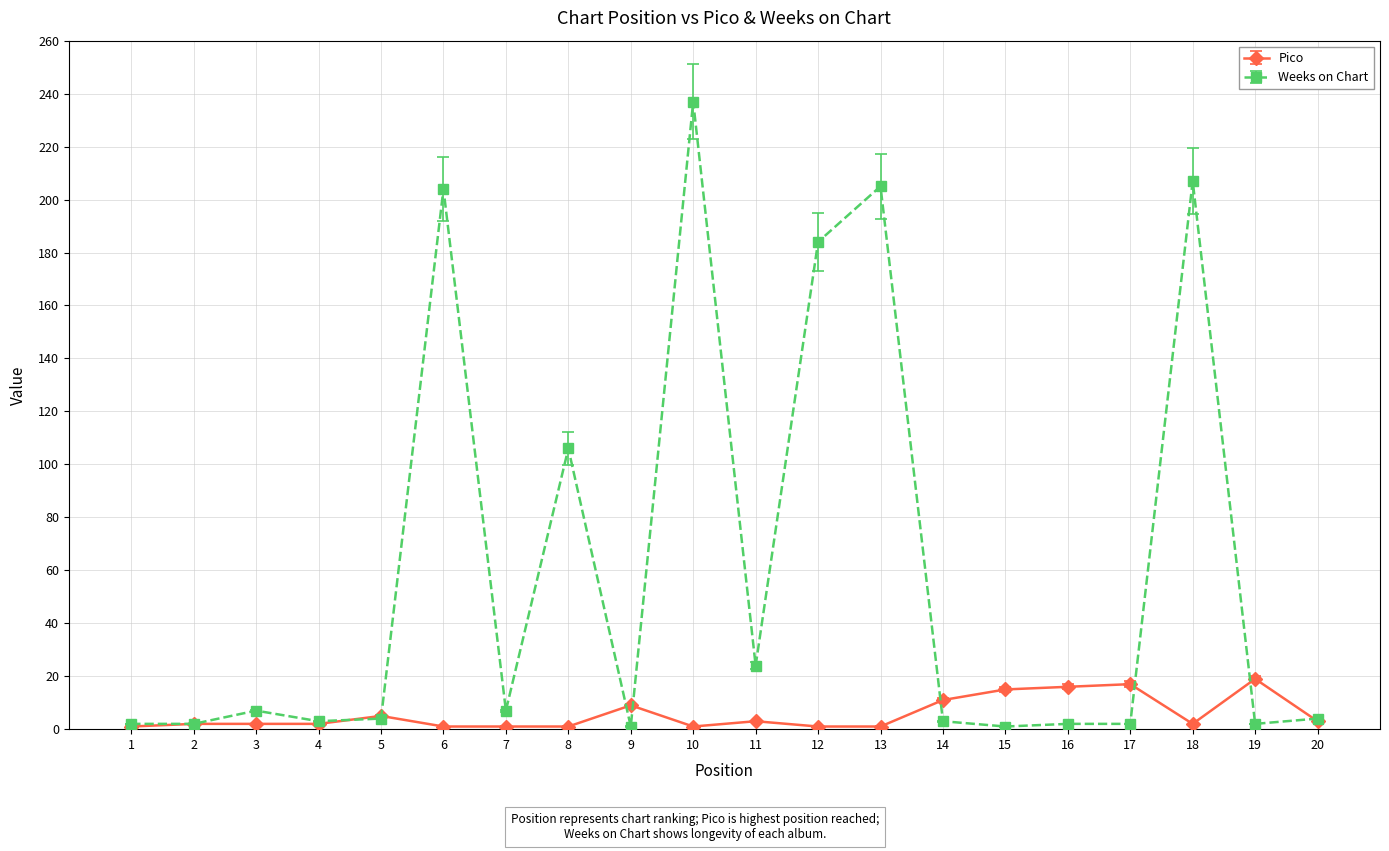

True or false: Weeks on Chart has a value of 4 at 20.

True